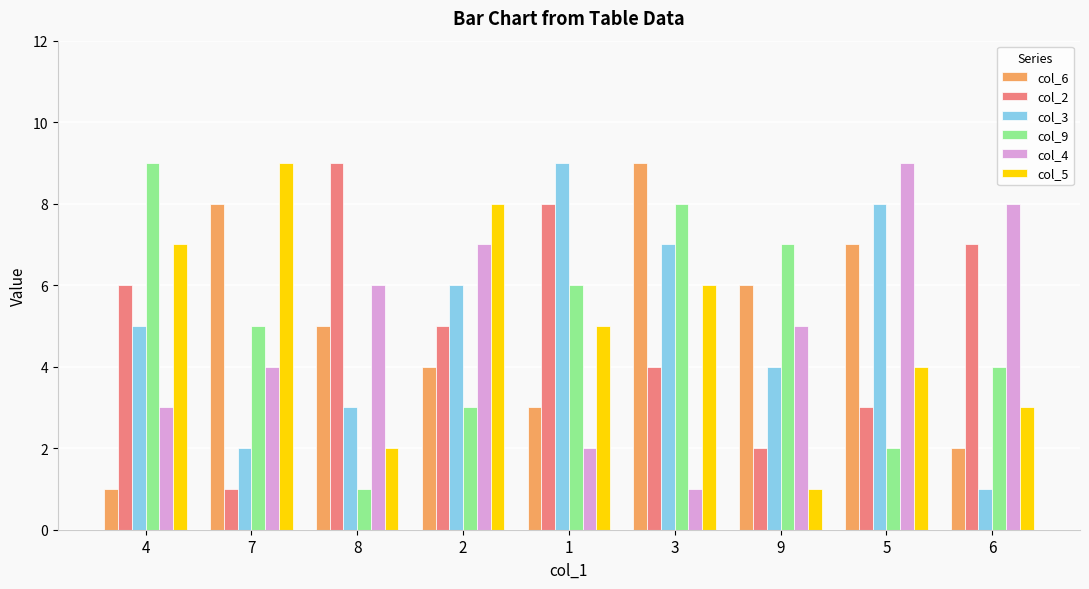

Between 7 and 8, which series saw the biggest shift?

col_2